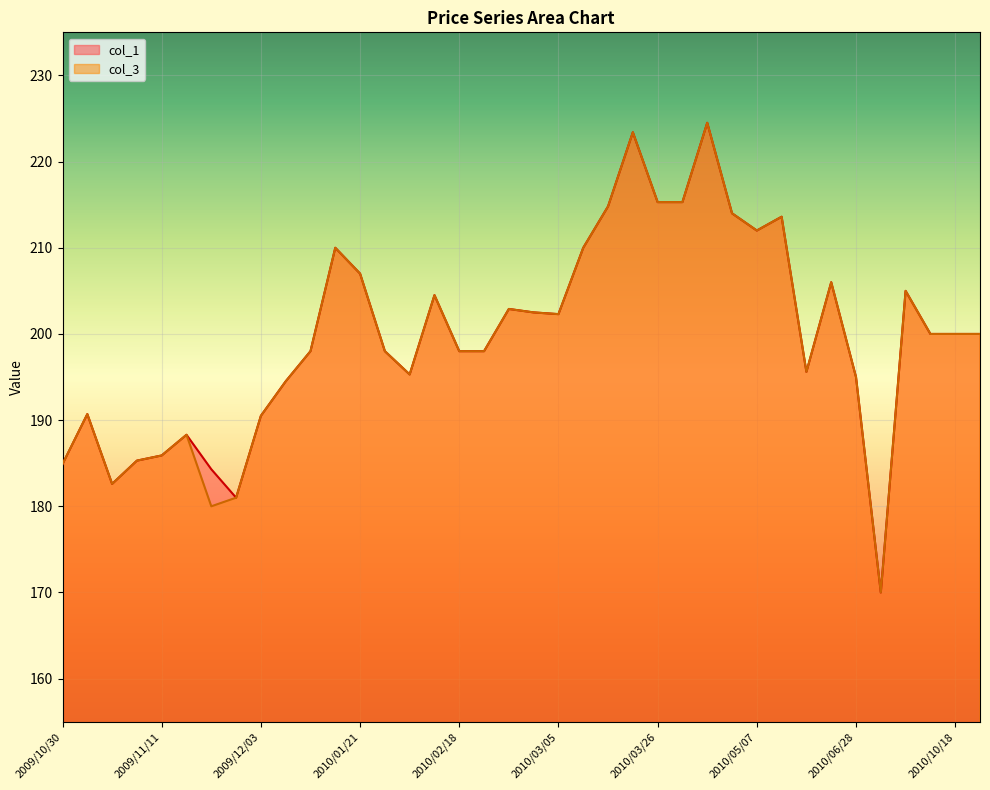

What is the average value of the col_3 series?

199.9